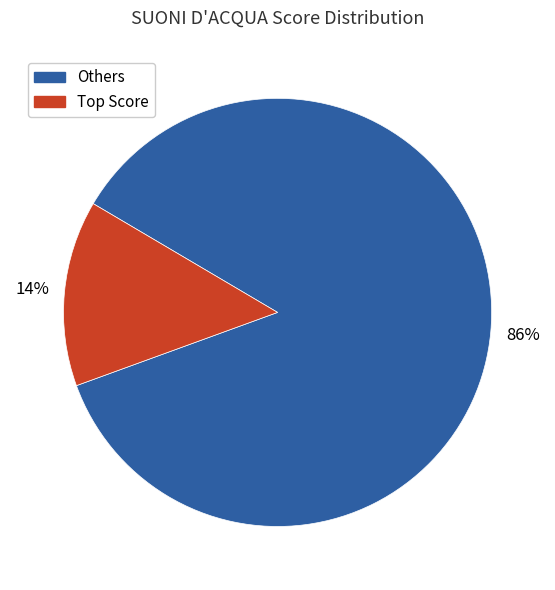

Is there a majority slice in this chart?

Yes